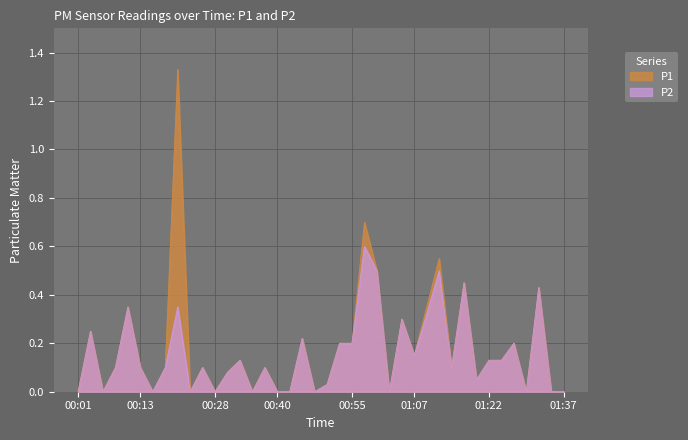

How many distinct data groups are displayed?

2